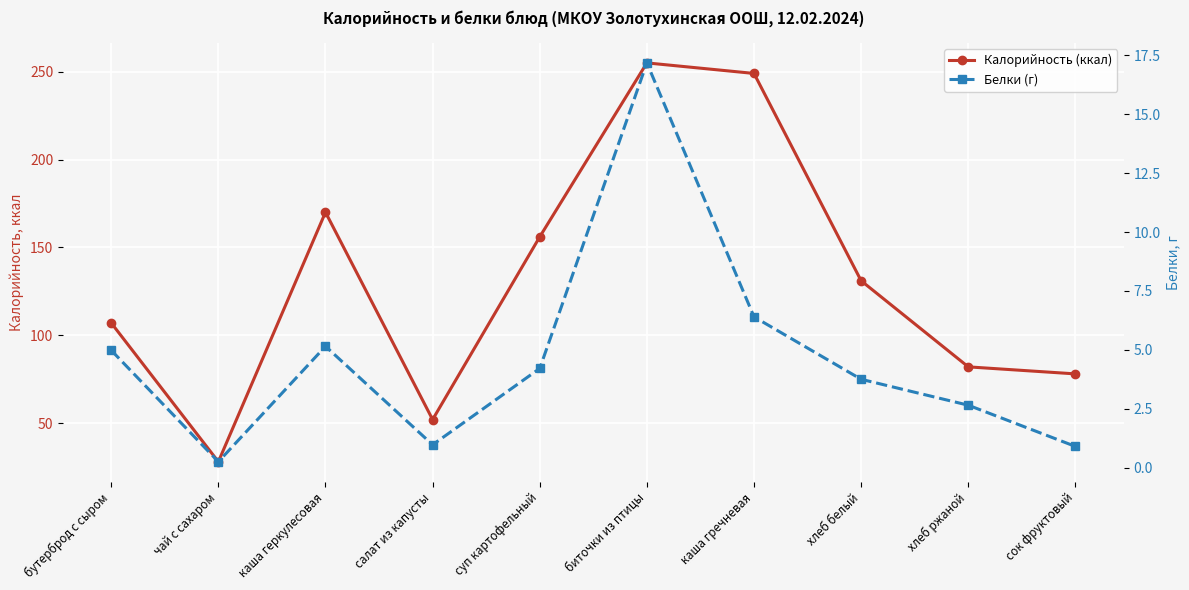

What is the label of the 6th point from the right?

суп картофельный